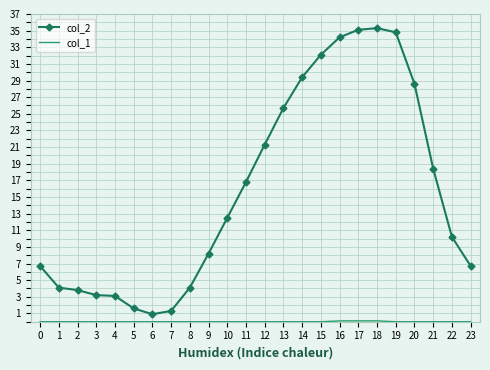

Which series has the largest range (max minus min)?

col_2